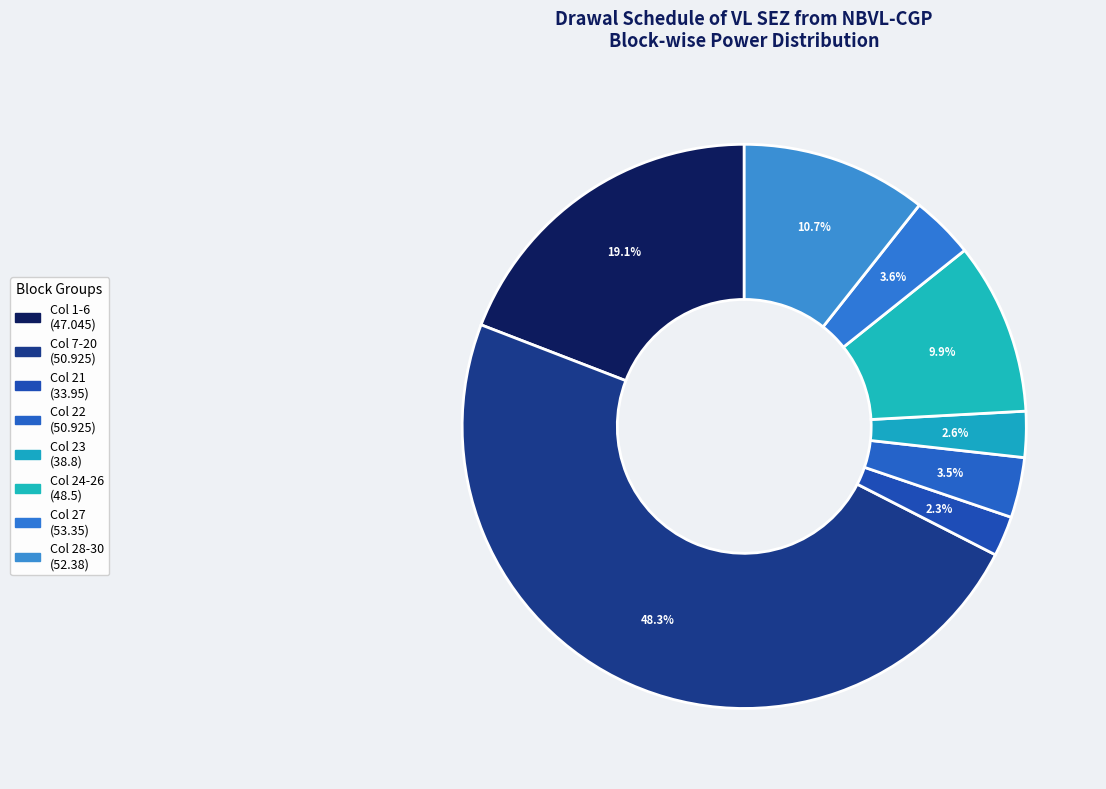

How many segments does this pie chart have?

8